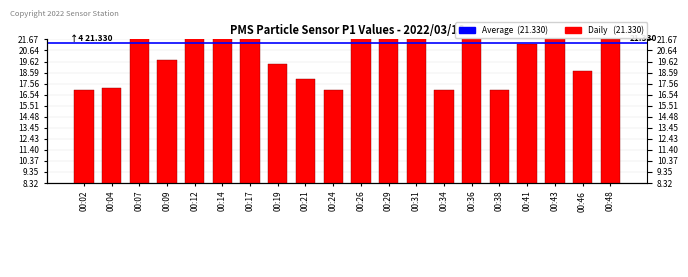

Reading left to right, transcribe all the data shown in this chart.

17.0	17.2	25.0	19.8	23.0	33.0	25.0	19.4	18.0	17.0	22.8	23.8	22.0	17.0	24.5	17.0	21.2	23.5	18.8	21.8